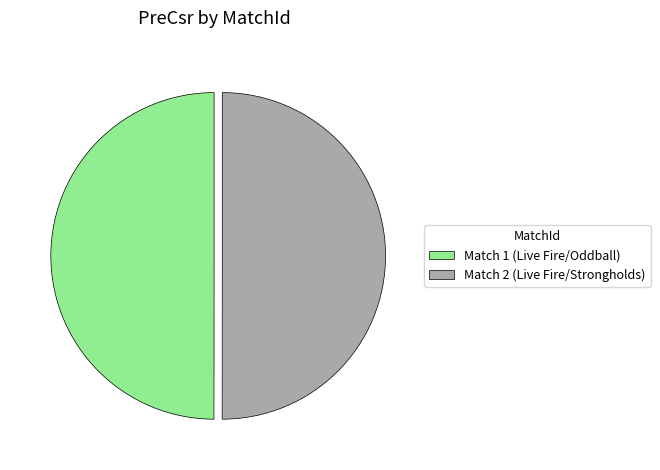

How many segments does this pie chart have?

2